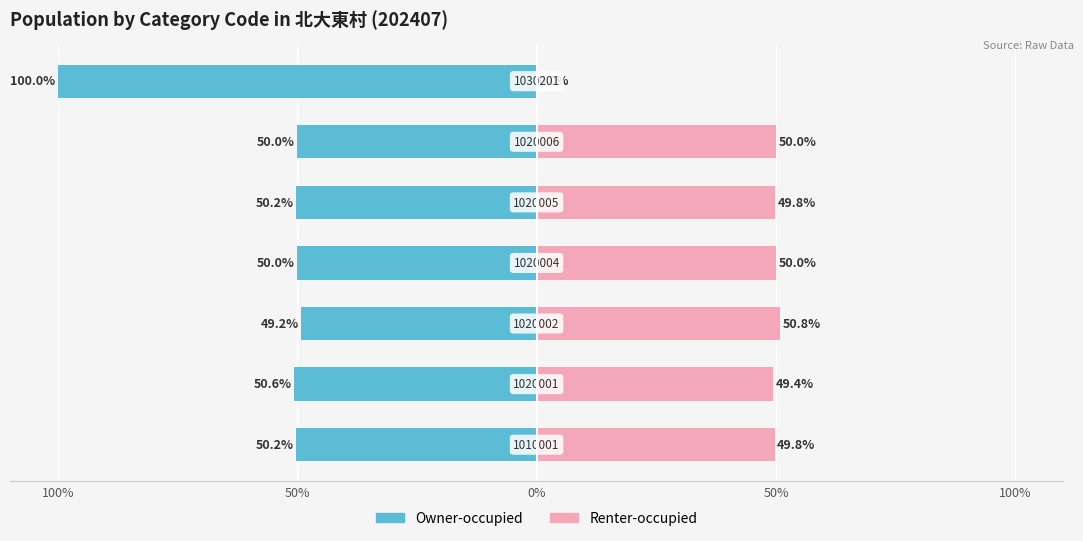

How many groups of bars are there?

7